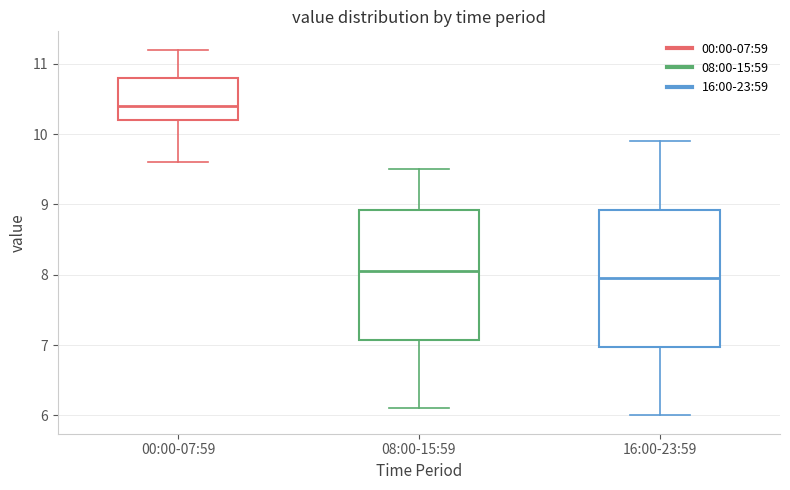

Reading left to right, transcribe this box plot: for each box, give where its median line is, the range the box spans, and where its two whiskers end, as read against the y-axis. The values are not printed on the chart, so give them approximately, as read against the axis.

00:00-07:59: median 10.4, box 10.2 to 10.8, whiskers 9.6 to 11.2
08:00-15:59: median 8.1, box 7.1 to 8.9, whiskers 6.1 to 9.5
16:00-23:59: median 8.0, box 7.0 to 8.9, whiskers 6.0 to 9.9